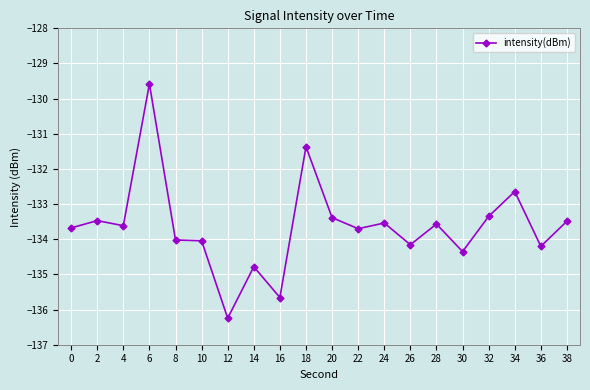

The chart shows a value of -194.7 at 6. True or false?

False